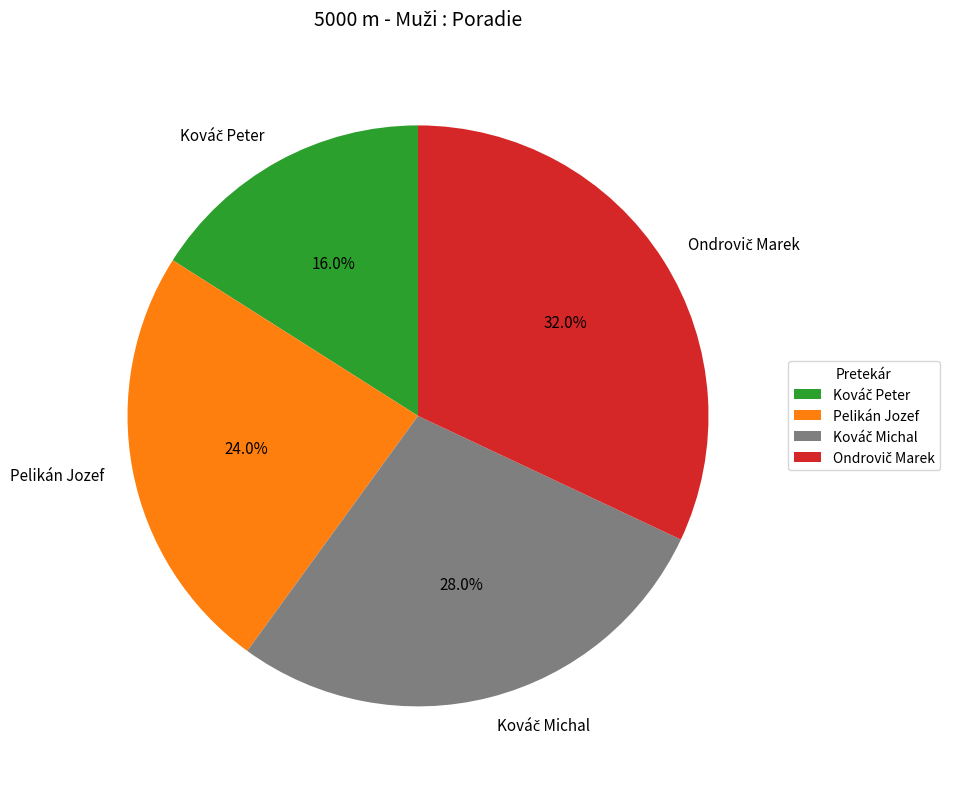

Does Pelikán Jozef represent more than half of the total?

No